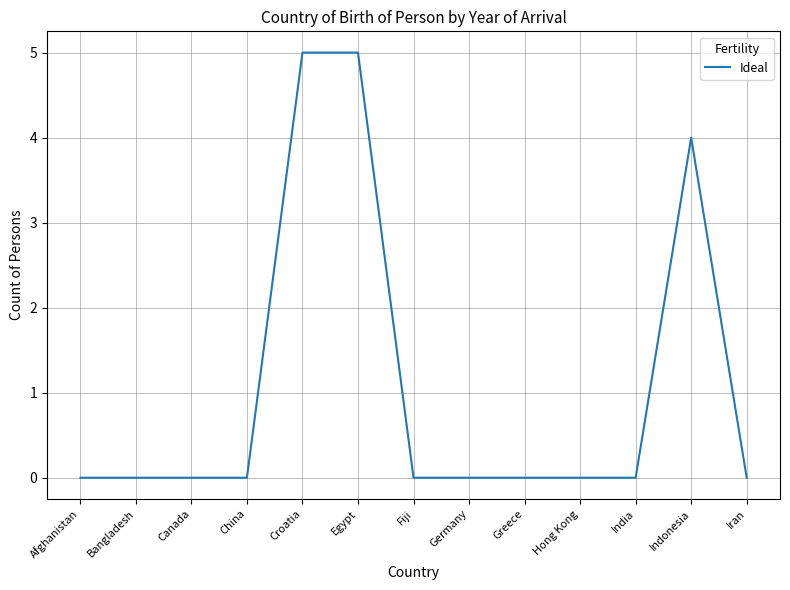

What is the difference between the maximum and minimum values?

5